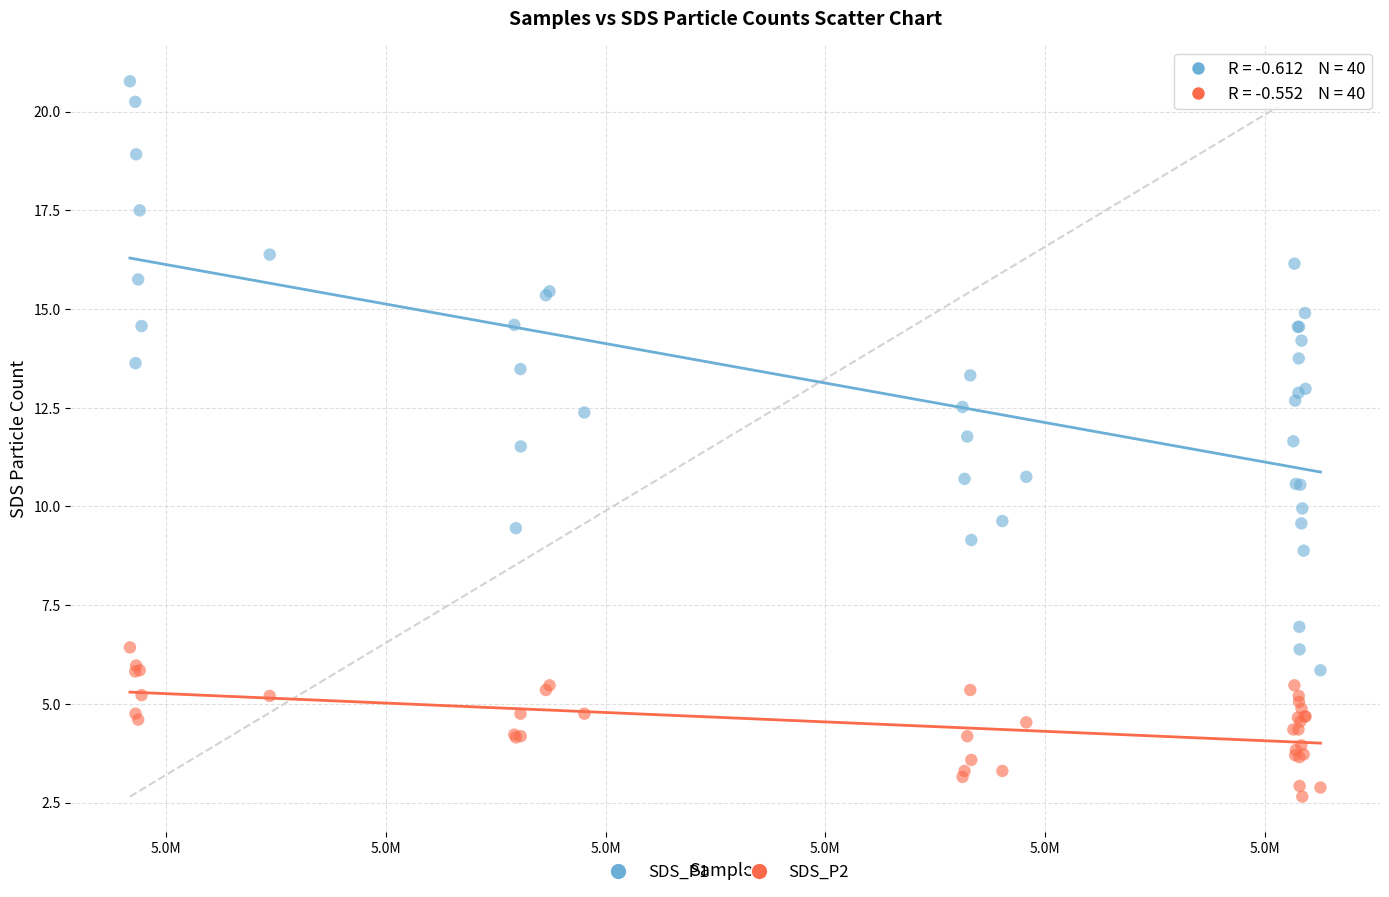

Which series reaches the maximum Y coordinate?

SDS_P1